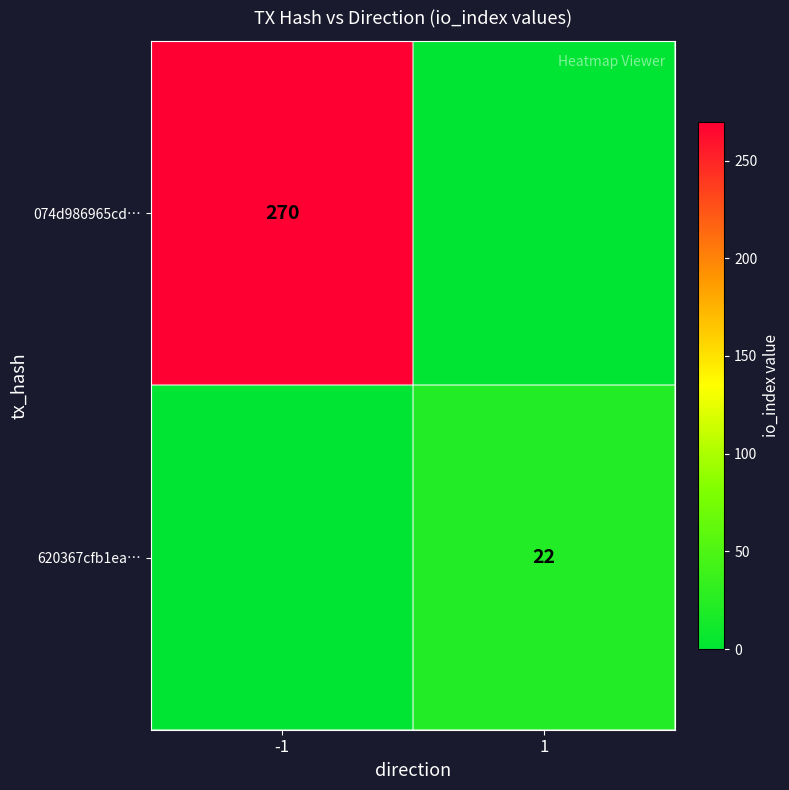

Between -1 and 1, which is larger?

-1